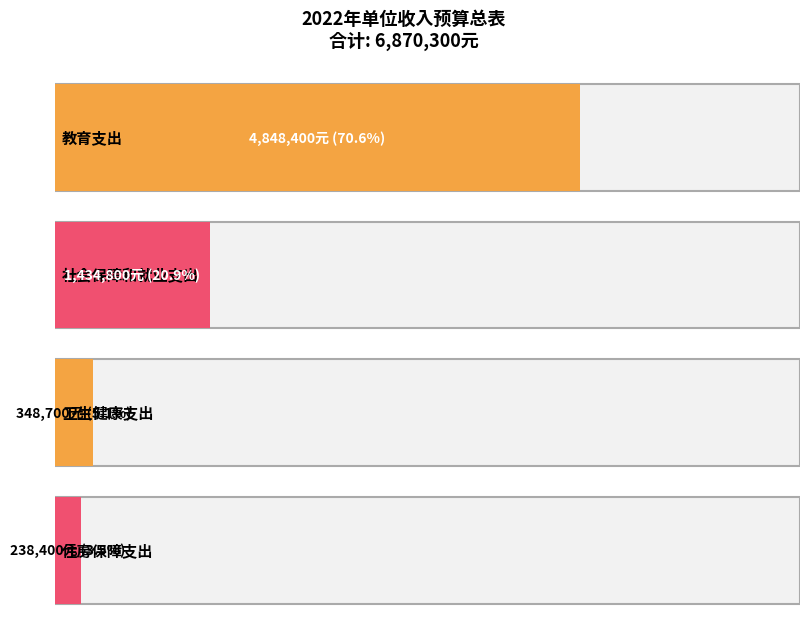

Reading left to right, extract all data points from this chart.

教育支出=4848400	社会保障和就业支出=1434800	卫生健康支出=348700	住房保障支出=238400